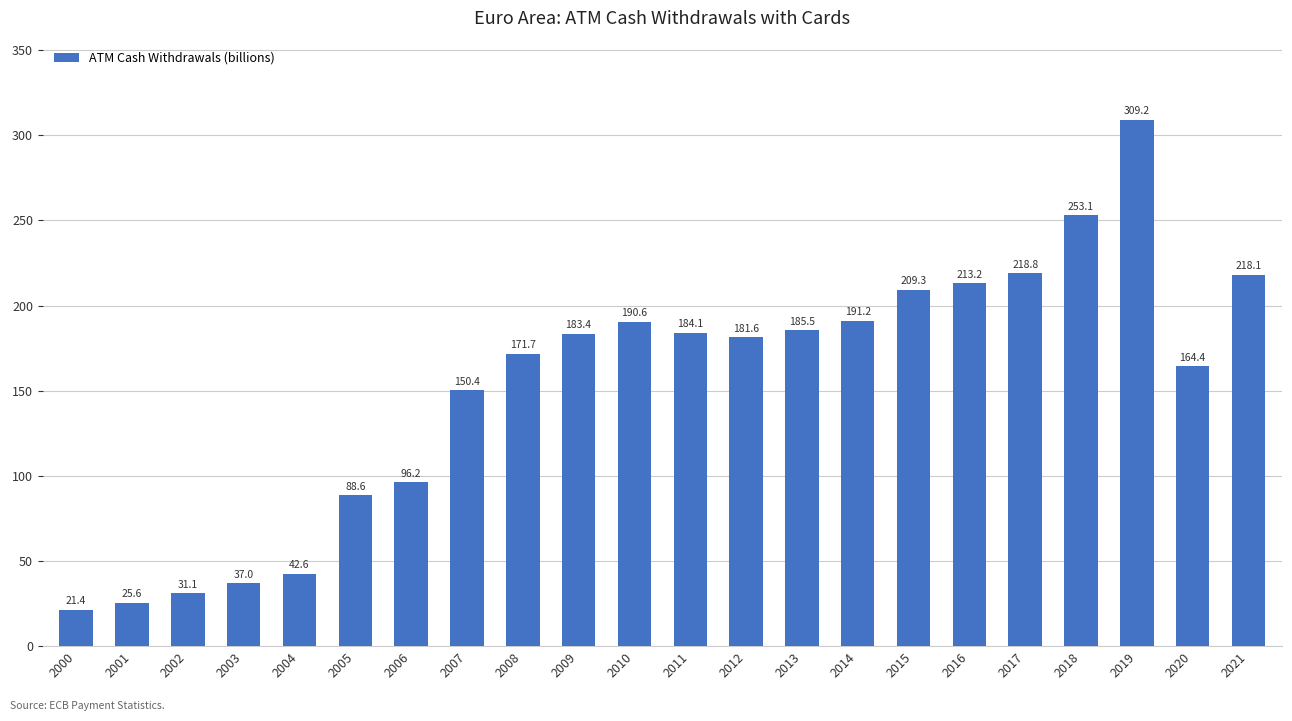

List the labels in order of value, largest first.

2019, 2018, 2017, 2021, 2016, 2015, 2014, 2010, 2013, 2011, 2009, 2012, 2008, 2020, 2007, 2006, 2005, 2004, 2003, 2002, 2001, 2000